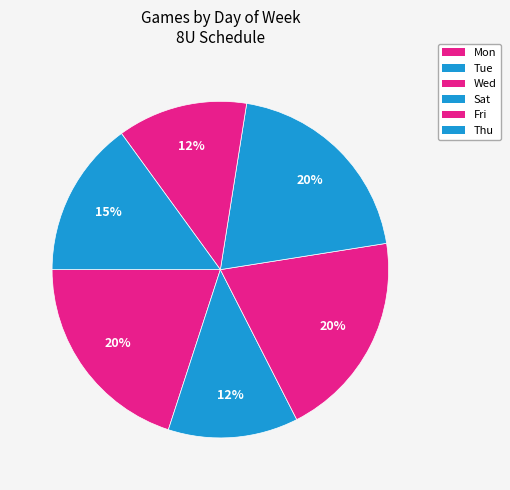

Between Mon and Fri, which is larger?

Mon